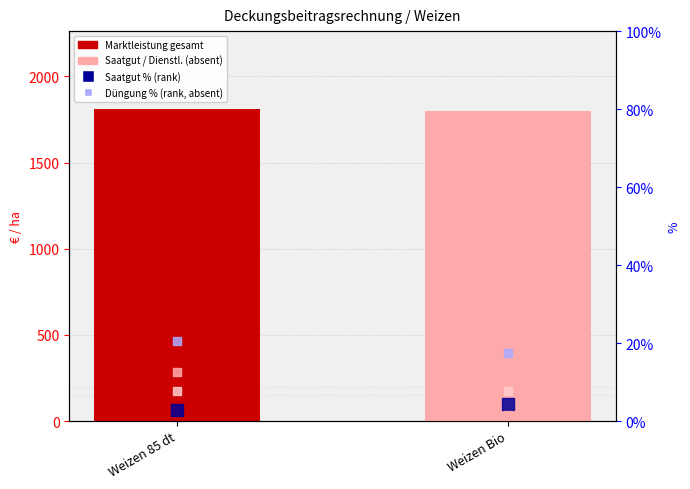

Which series has the largest Y range (max minus min)?

Pflanzenschutz gesamt